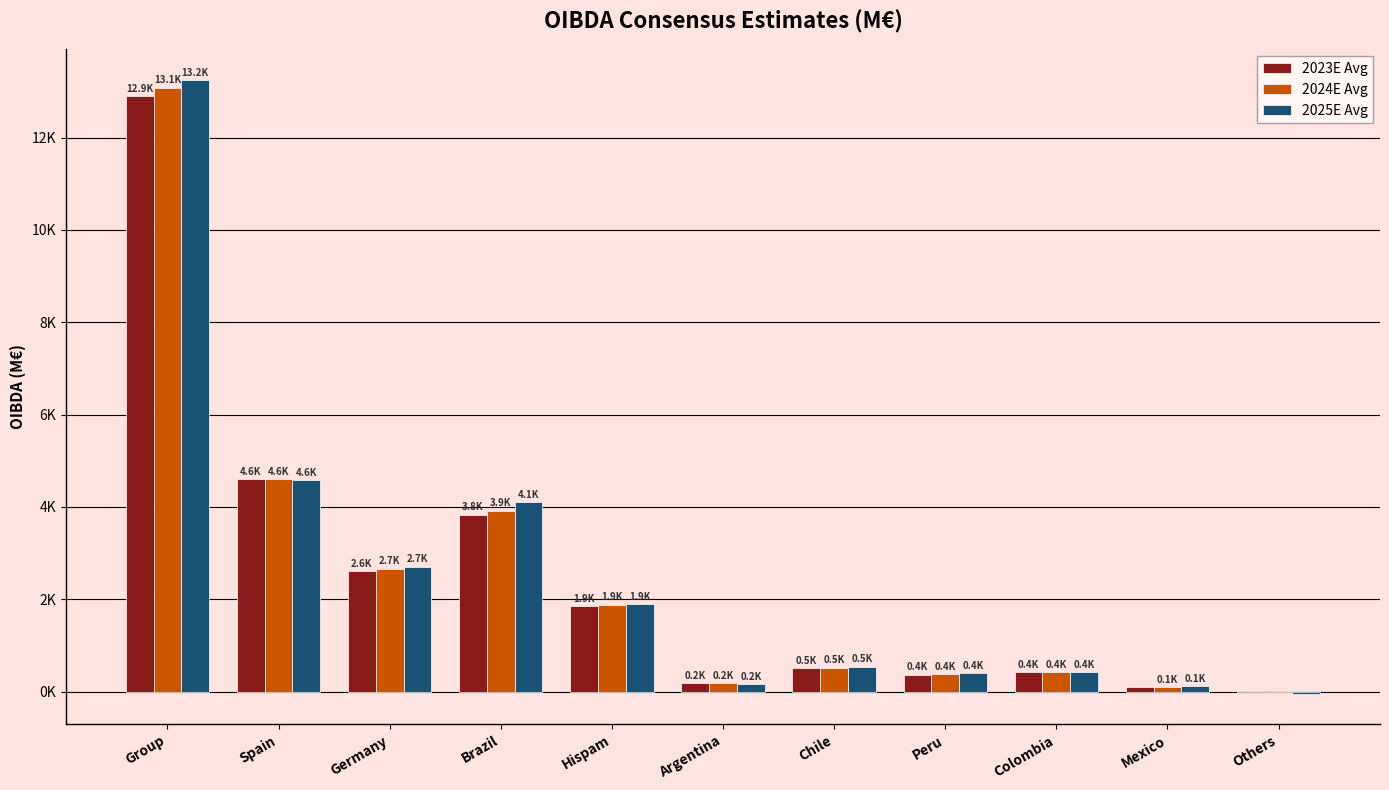

Where is 2025E Avg nearest to the value 6603?

Spain